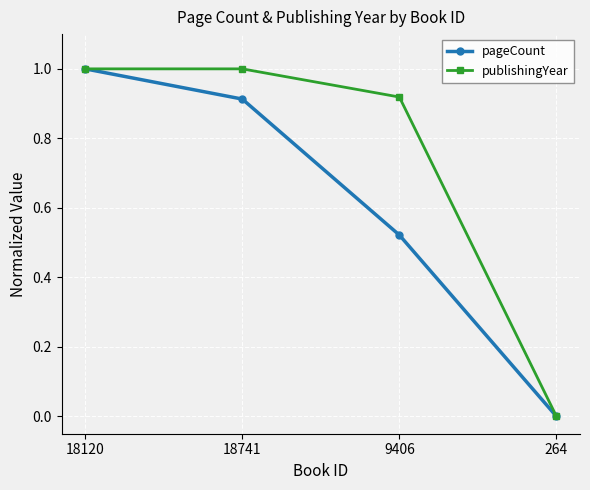

Rank the series by their average value, from lowest to highest.

pageCount, publishingYear